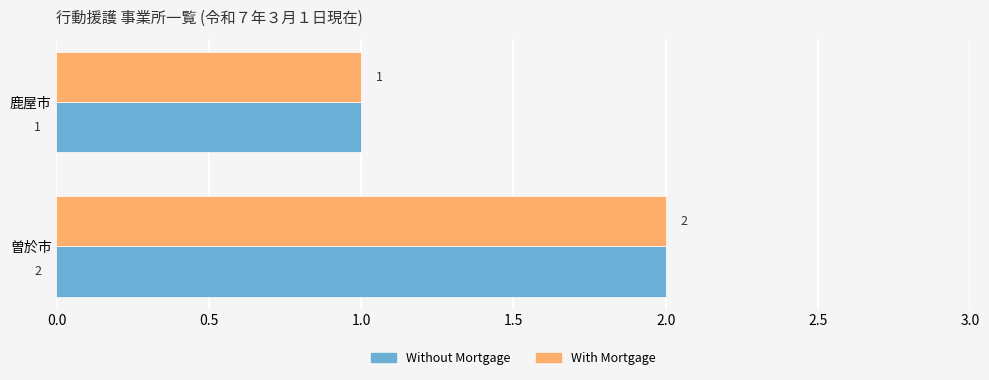

What is the sum of the With Mortgage values at 鹿屋市 and 曽於市?

3